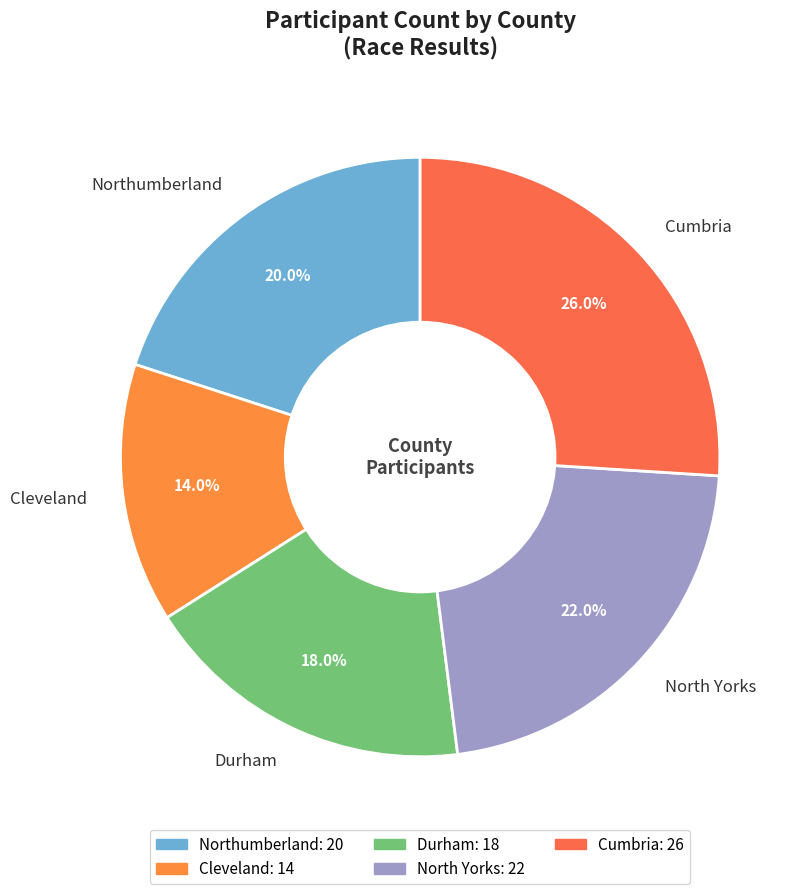

Which category has the biggest portion of the pie?

Cumbria